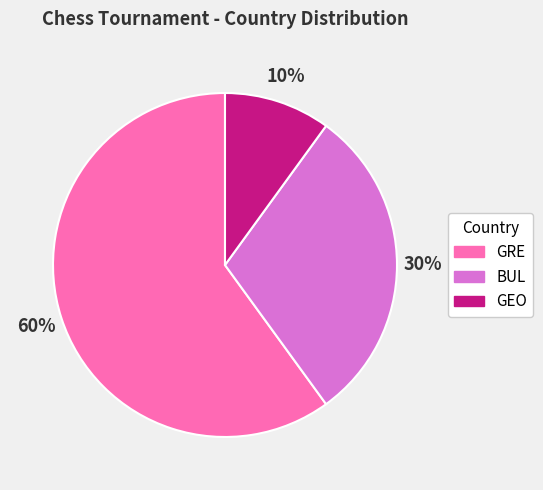

To the nearest percent, what is the combined percentage of BUL and GRE?

90%